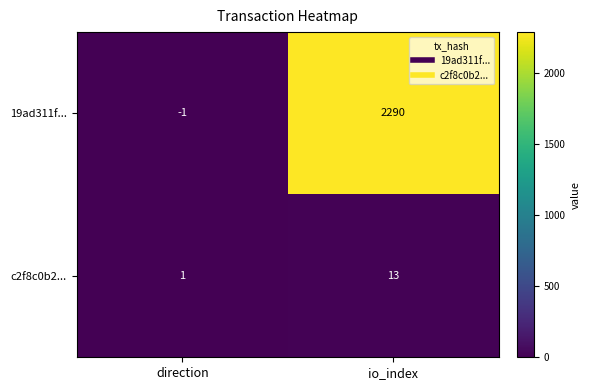

What is the smallest value displayed?

-1